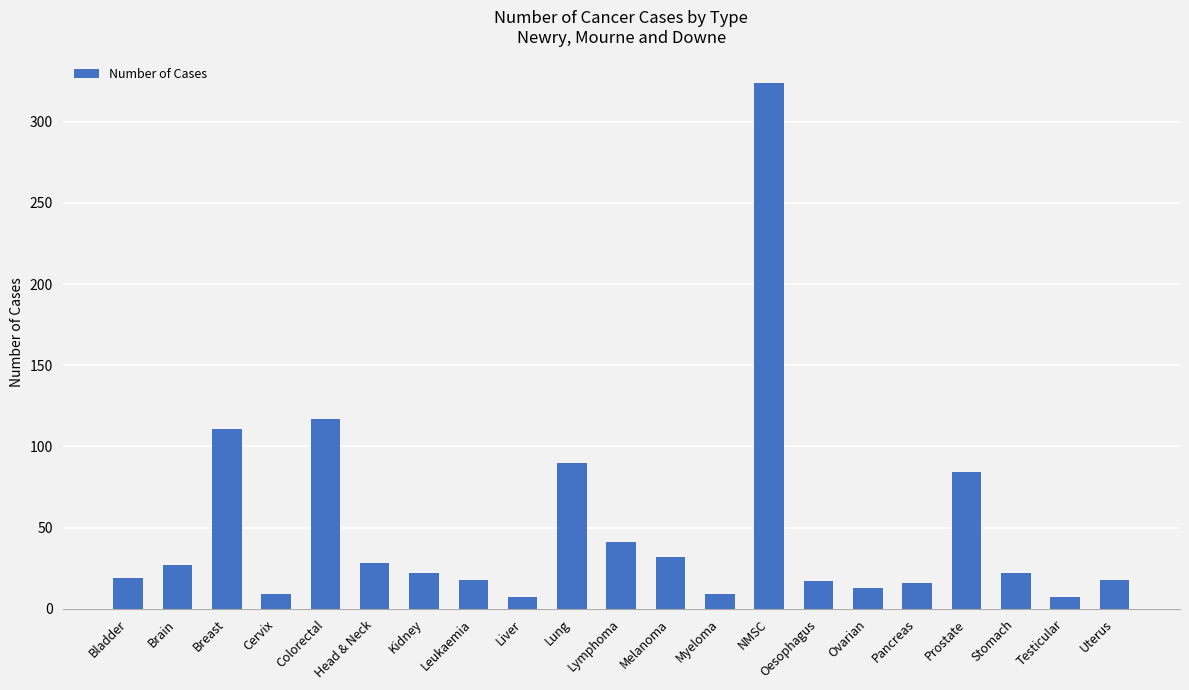

What is the difference between the maximum and minimum values?

317